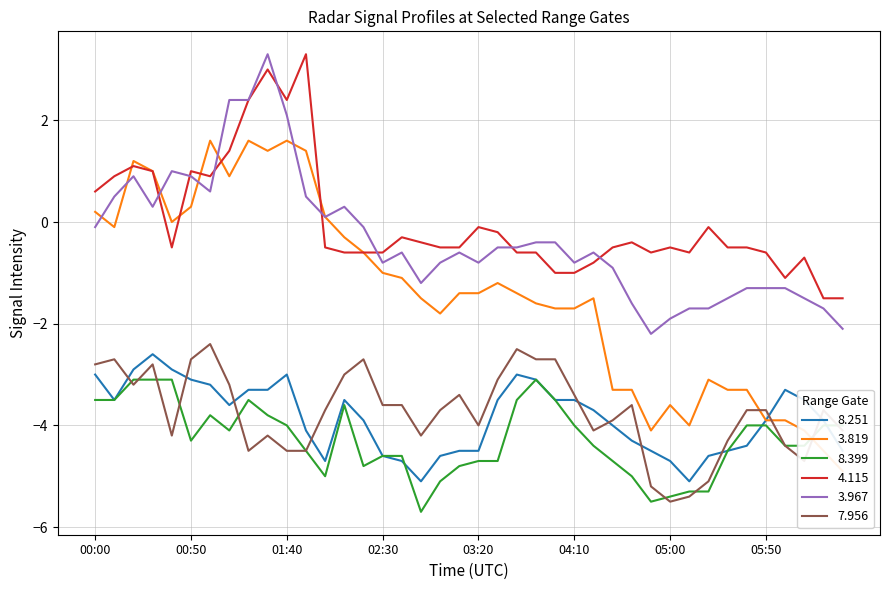

Count the number of categories in the chart.

40